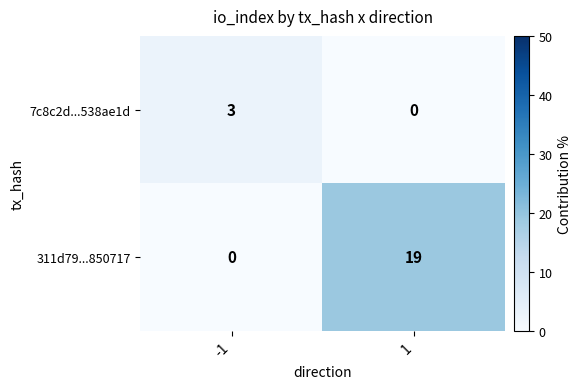

Is it true that 311d79...850717 equals -6 at -1?

False